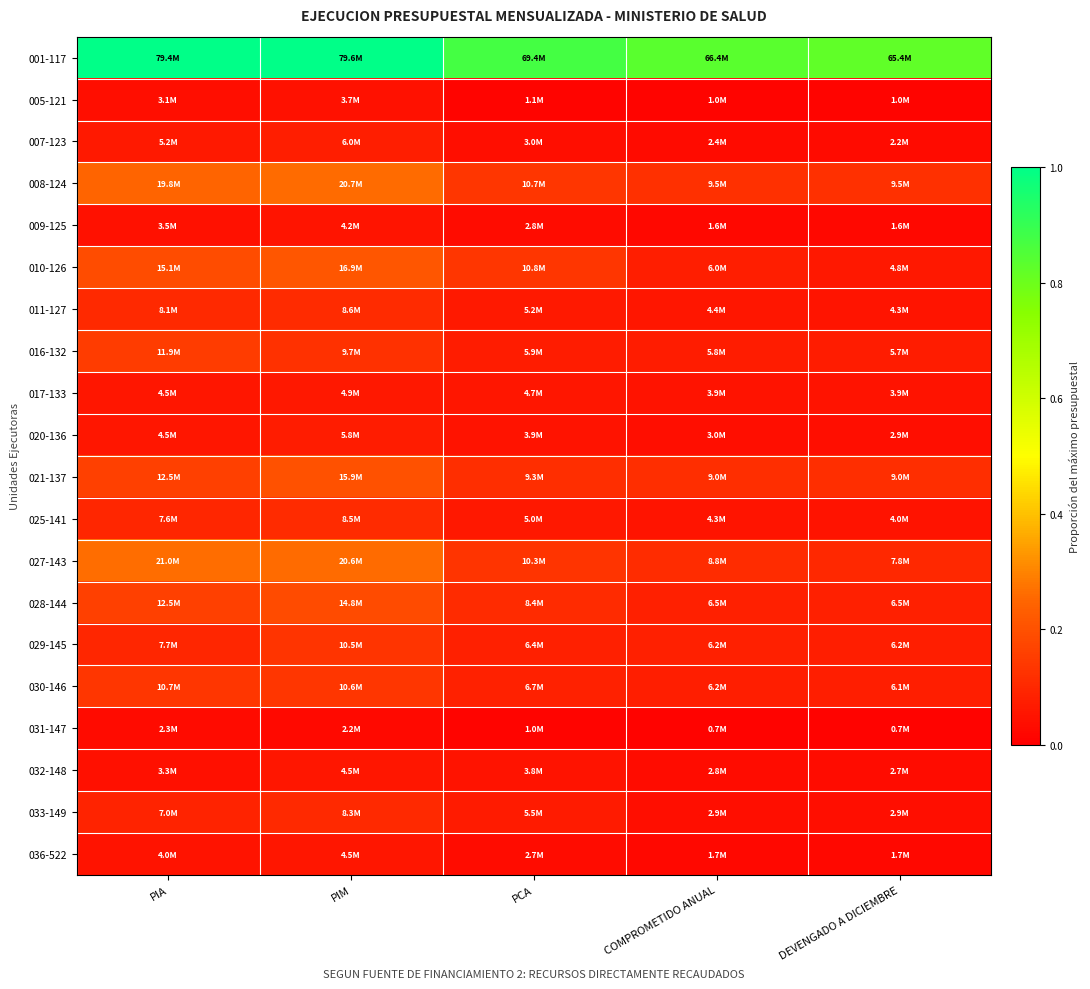

How many data points does each series have?

5